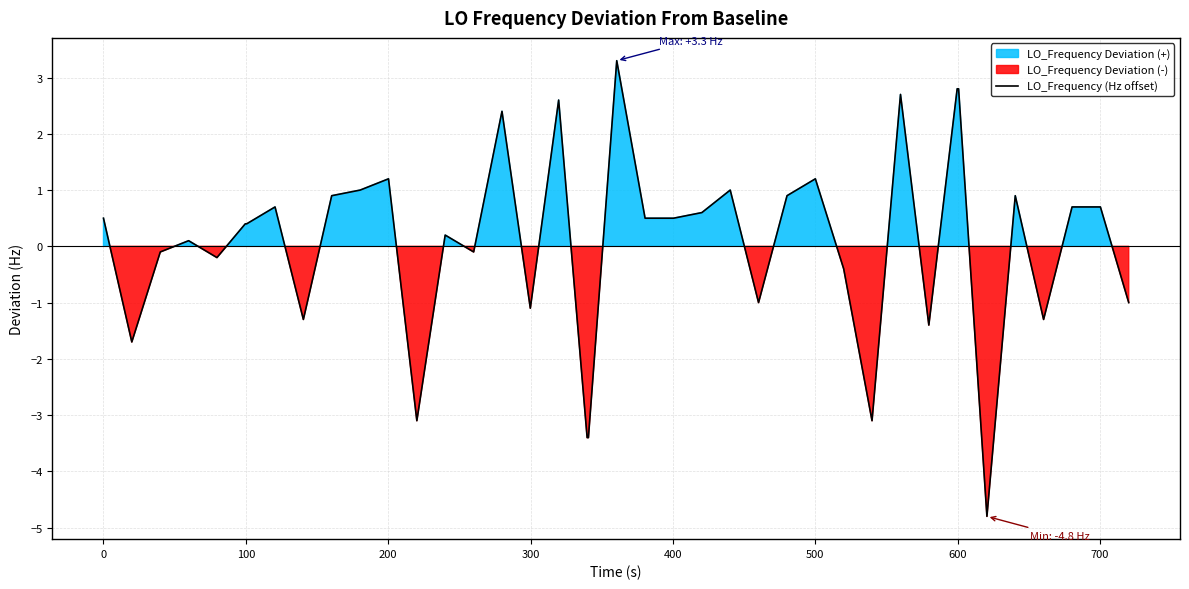

What is the minimum value for LO_Frequency (Hz offset)?

-4.8